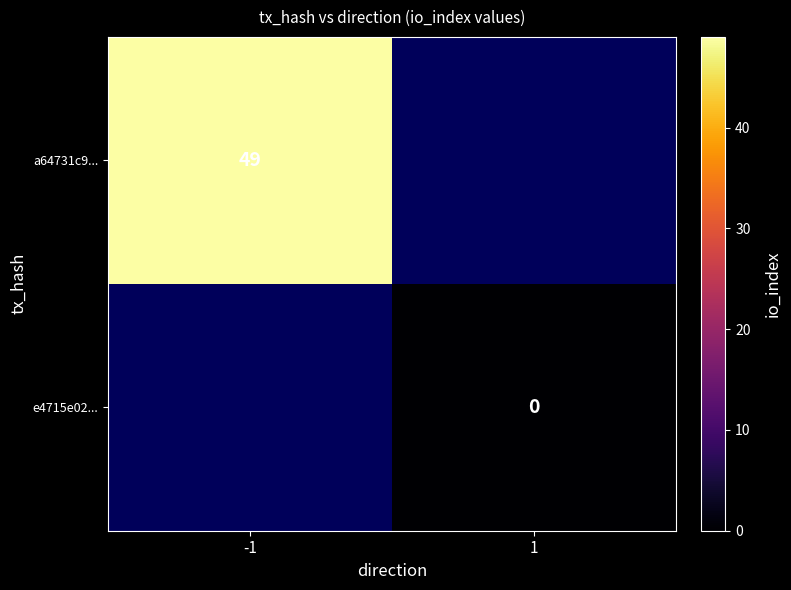

Is it true that a64731c9... equals 49 at -1?

True